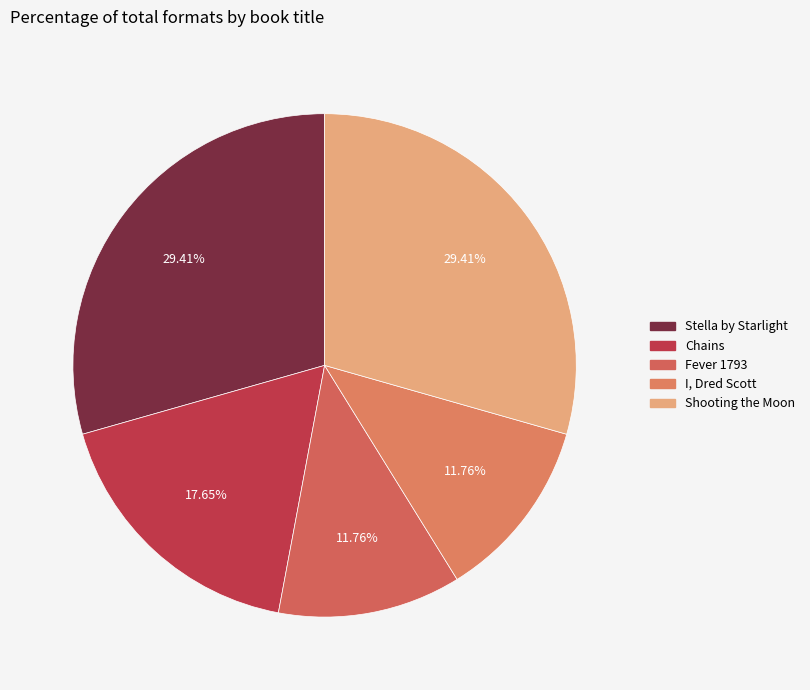

To the nearest percent, what portion does Stella by Starlight represent?

29%